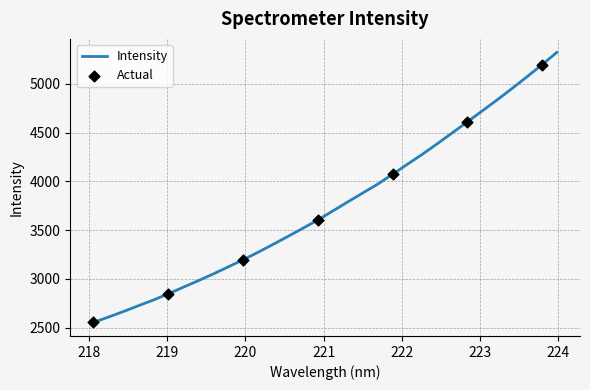

What is the difference between the maximum and minimum values?

2769.5